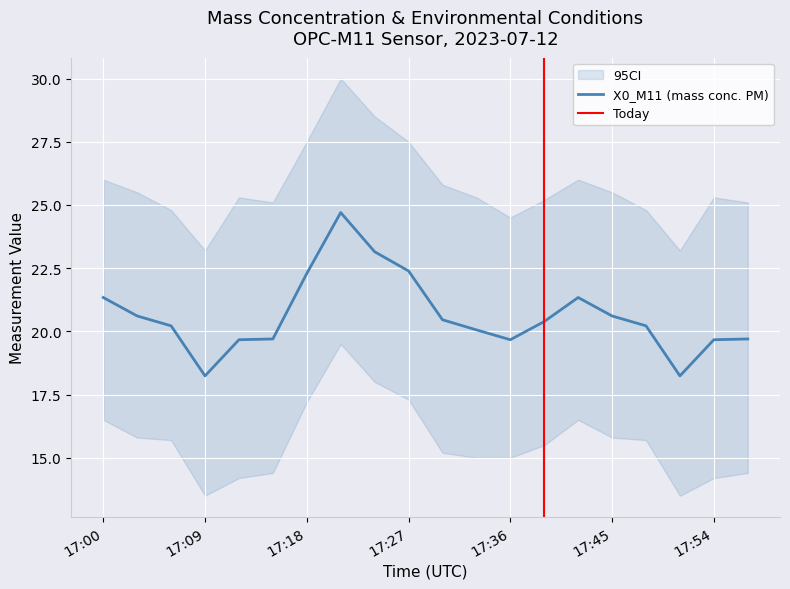

The X0_M11 (mass conc. PM) series shows 8.2 at 17:45. True or false?

False